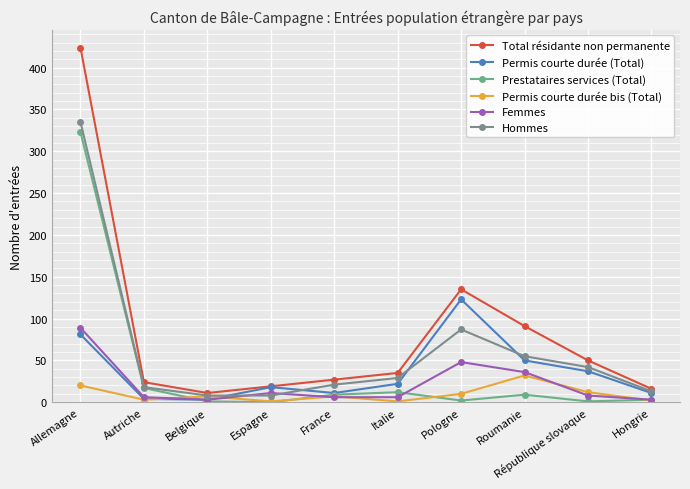

How many interior local peaks does the Permis courte durée bis (Total) series have?

3